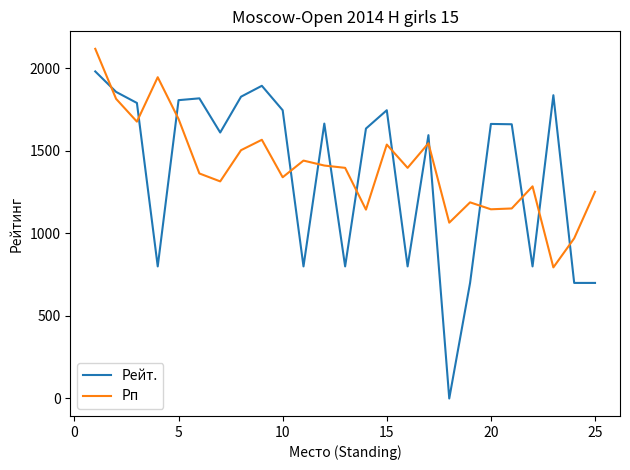

How many times do Рейт. and Рп cross each other?

14